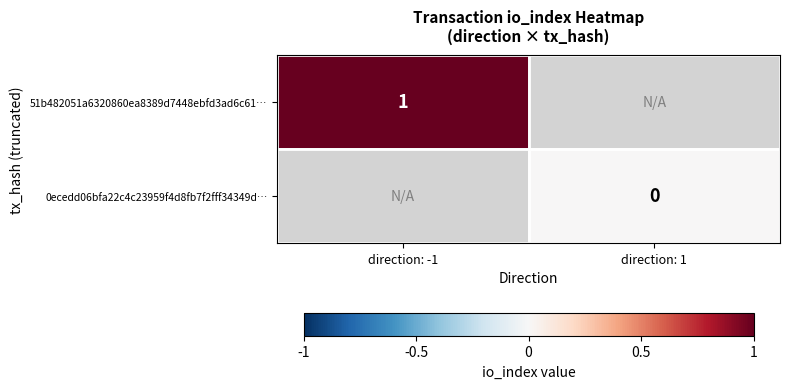

Is it true that 51b482051a6320860ea8389d7448ebfd3ad6c61… equals 0 at direction: -1?

False